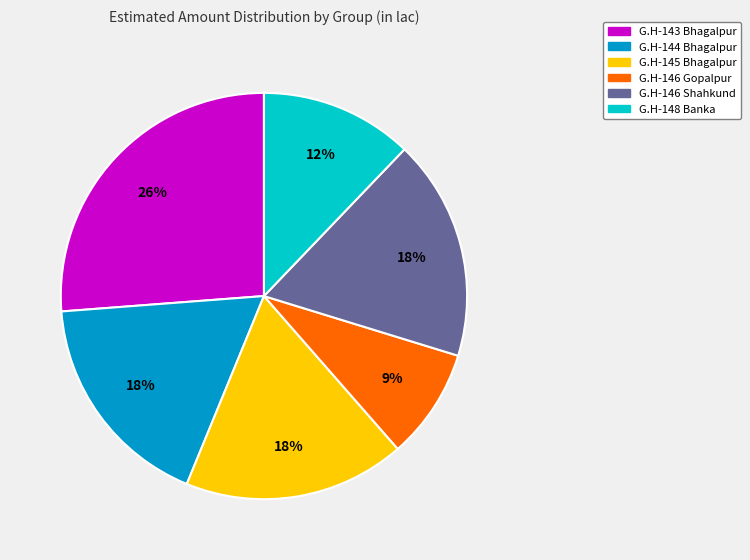

Is it true that G.H-146 Shahkund is 26% of the pie?

False